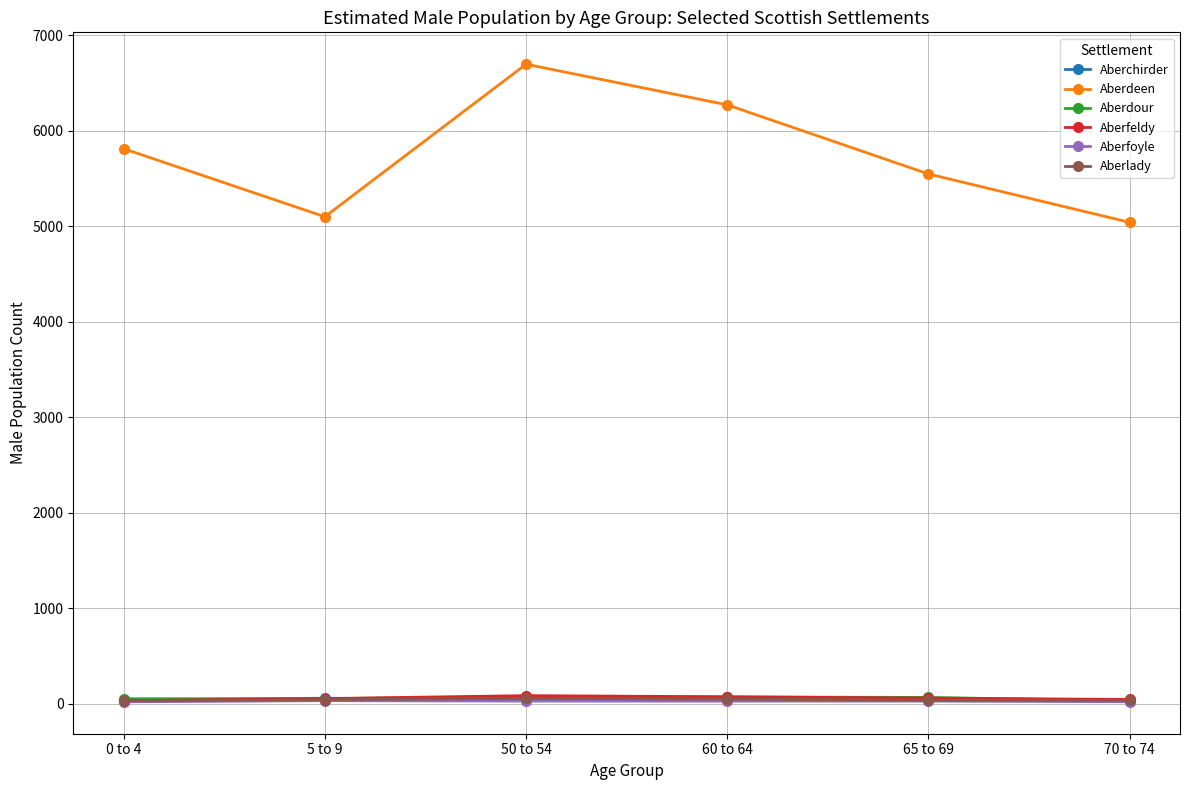

True or false: Aberlady has a value of 29 at 0 to 4.

True